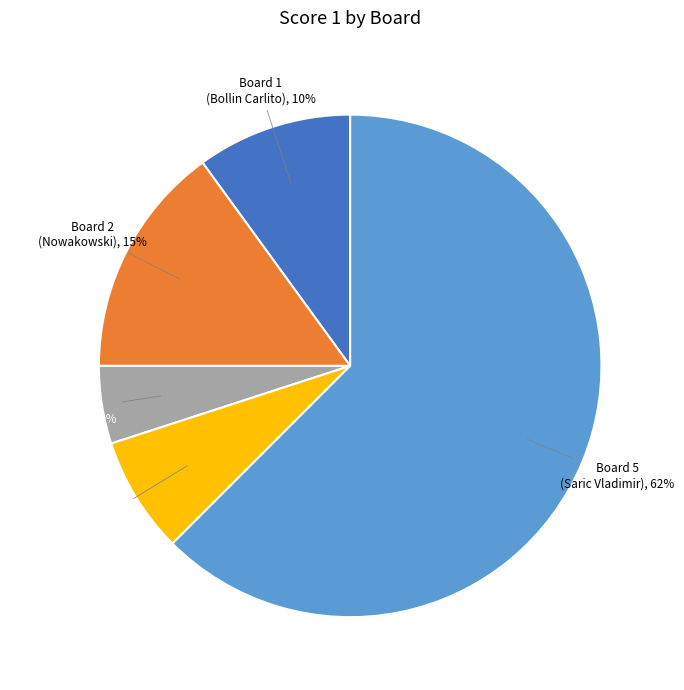

Is there a majority slice in this chart?

Yes